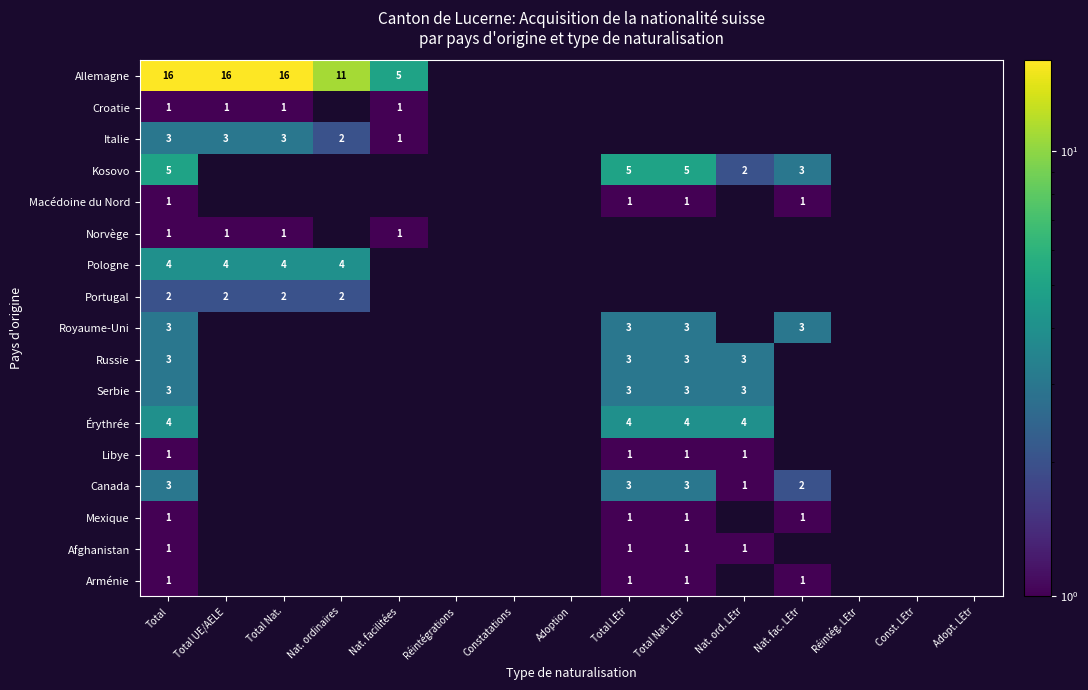

True or false: Arménie has a value of 1 at Nat. fac. LEtr.

True